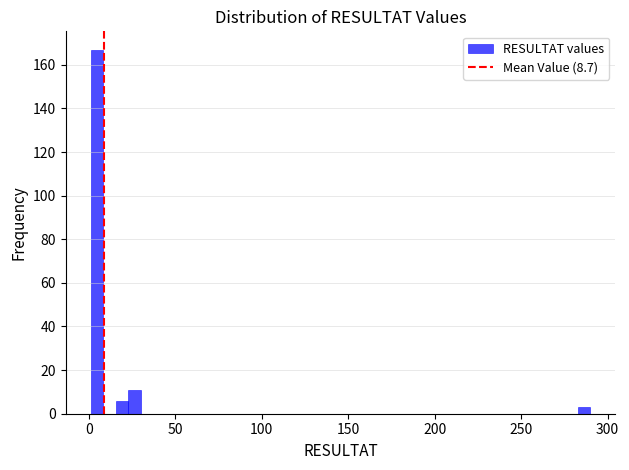

Read against the x-axis, roughly where is the centre of the tallest bar?

5